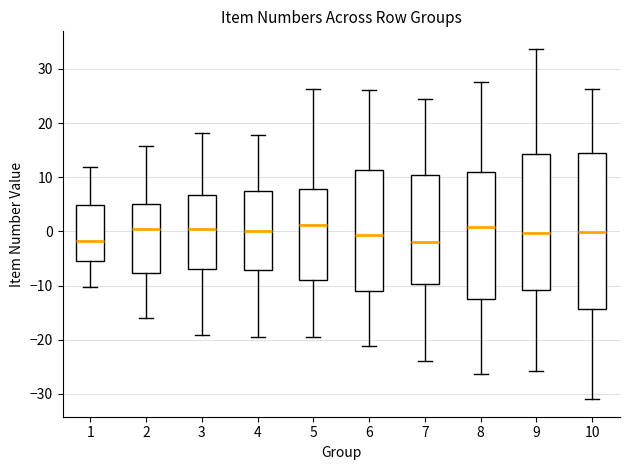

Reading left to right, read every box against the y-axis: the position of its median line, the range the box covers, and the ends of its whiskers. The values are not printed on the chart, so give them approximately, as read against the axis.

1: median -2, box -5 to 5, whiskers -10 to 12
2: median 0, box -8 to 5, whiskers -16 to 16
3: median 0, box -7 to 7, whiskers -19 to 18
4: median 0, box -7 to 7, whiskers -20 to 18
5: median 1, box -9 to 8, whiskers -19 to 26
6: median -1, box -11 to 11, whiskers -21 to 26
7: median -2, box -10 to 10, whiskers -24 to 24
8: median 1, box -12 to 11, whiskers -26 to 28
9: median 0, box -11 to 14, whiskers -26 to 34
10: median 0, box -14 to 15, whiskers -31 to 26